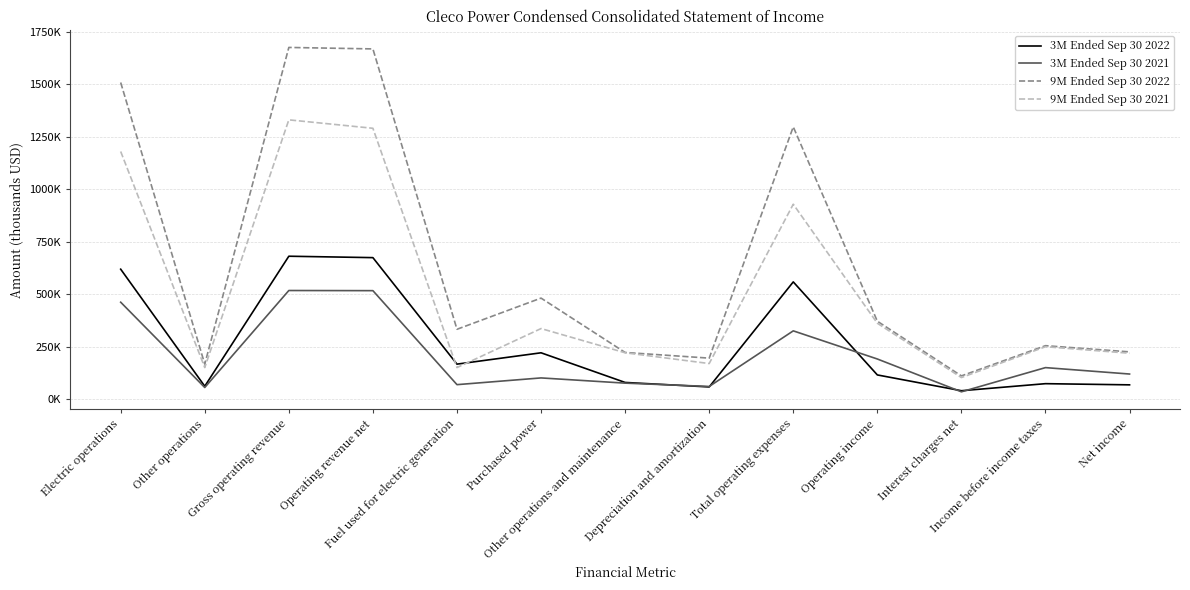

What position from the right is Gross operating revenue?

11